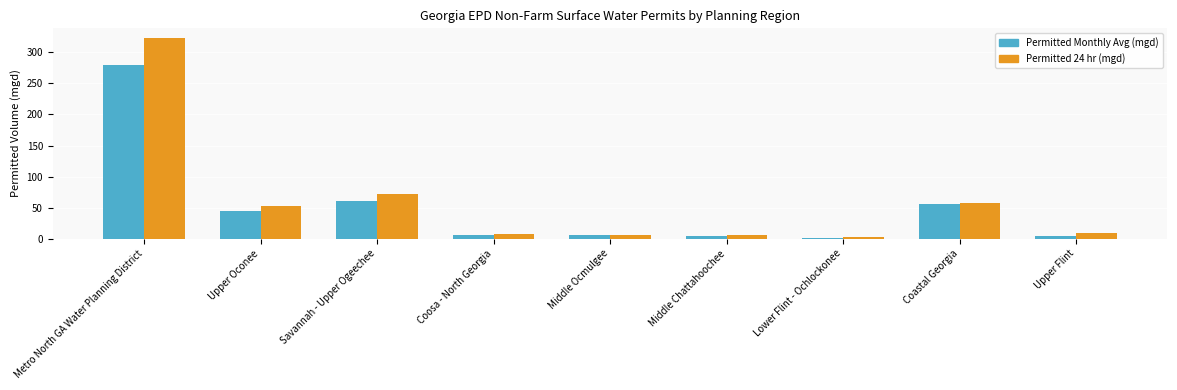

What is the minimum value for Permitted 24 hr (mgd)?

2.2